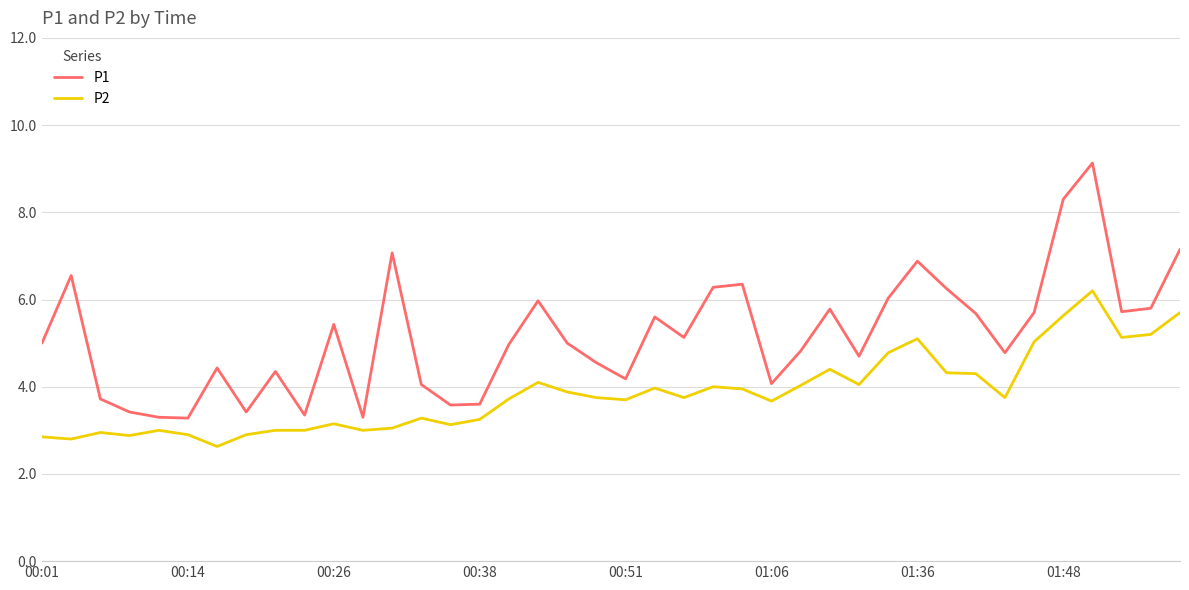

True or false: P2 and P1 intersect in this chart.

False